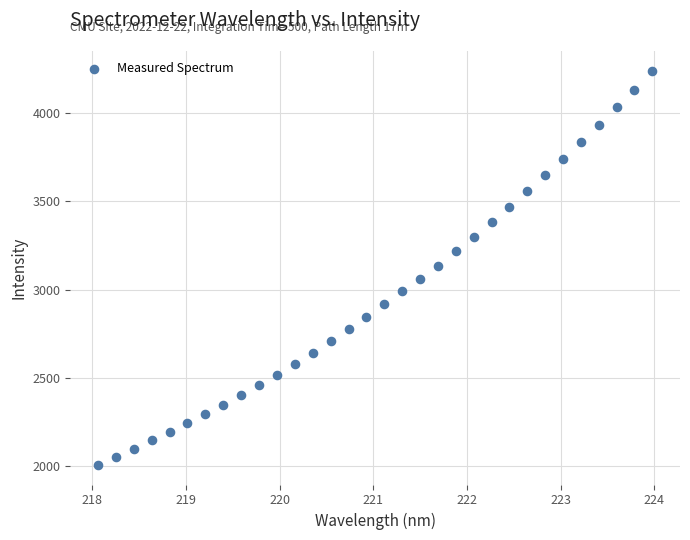

What is the range of Y values (max minus min)?

2235.0